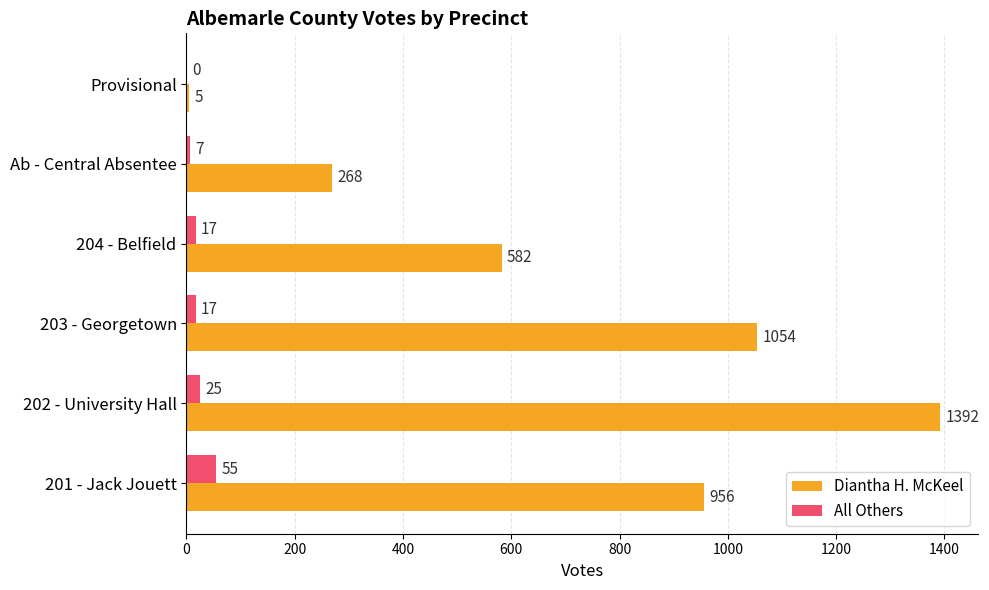

Which series has the largest range (max minus min)?

Diantha H. McKeel